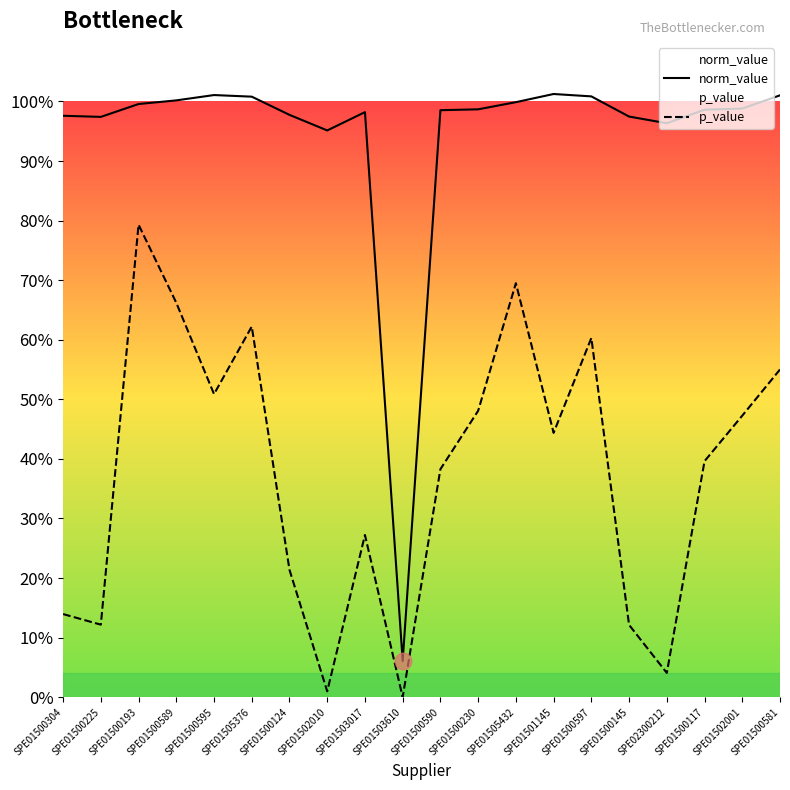

The value of norm_value at SPE01503017 is 1.5. True or false?

False